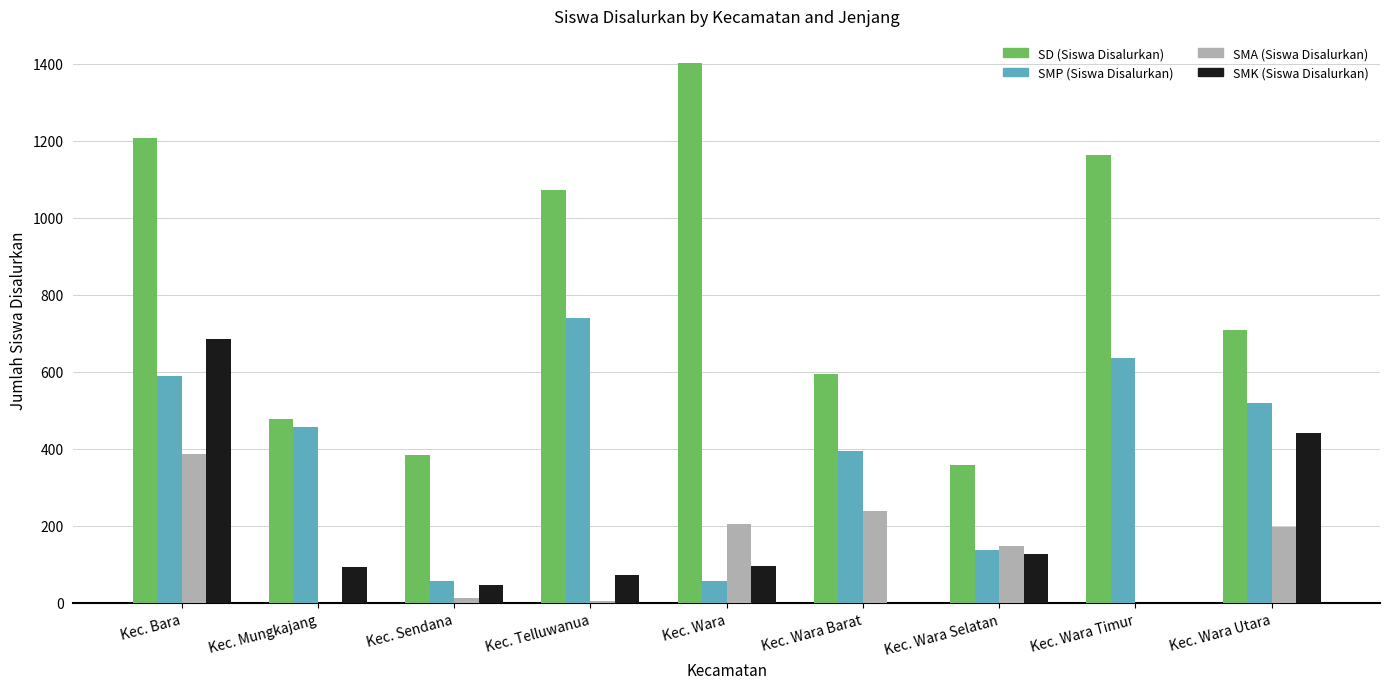

At which category does the chart reach its peak across all series?

Kec. Wara